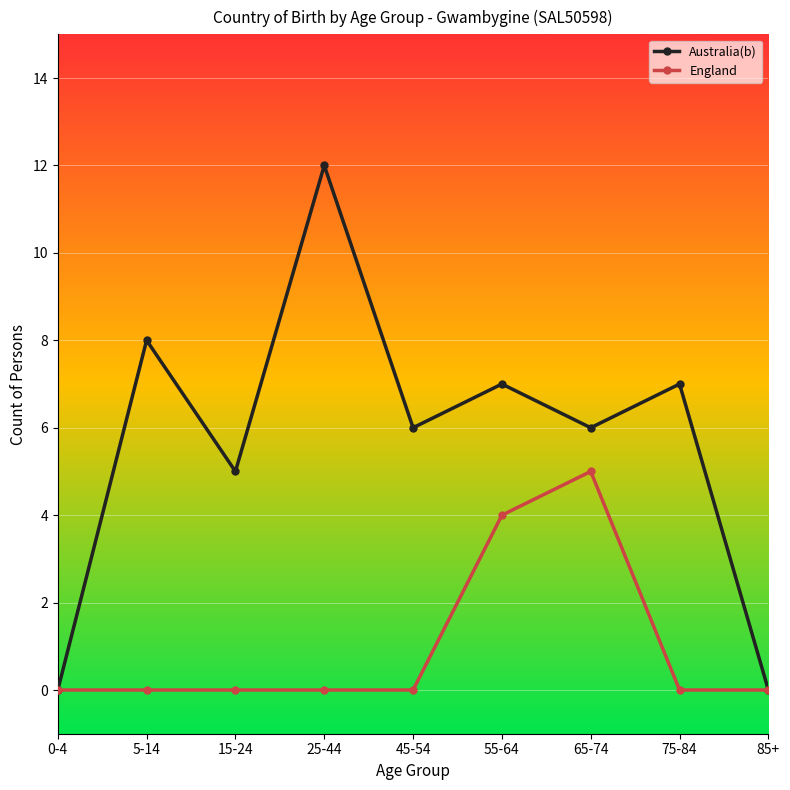

Count the number of categories in the chart.

9